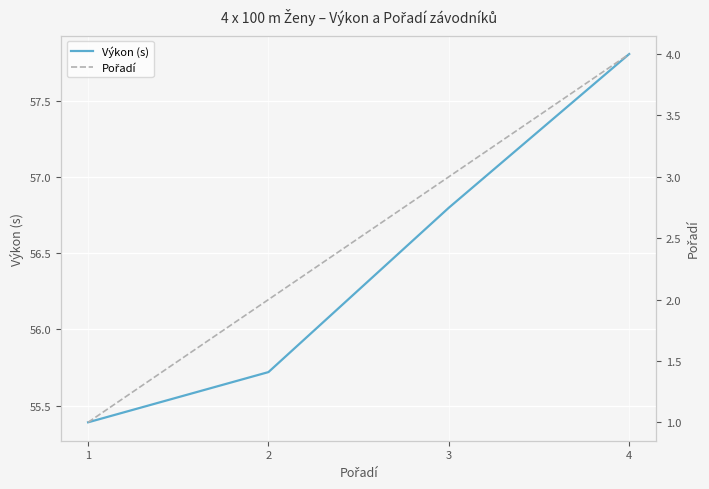

What is the sum of the Pořadí values at 4 and 3?

7.0